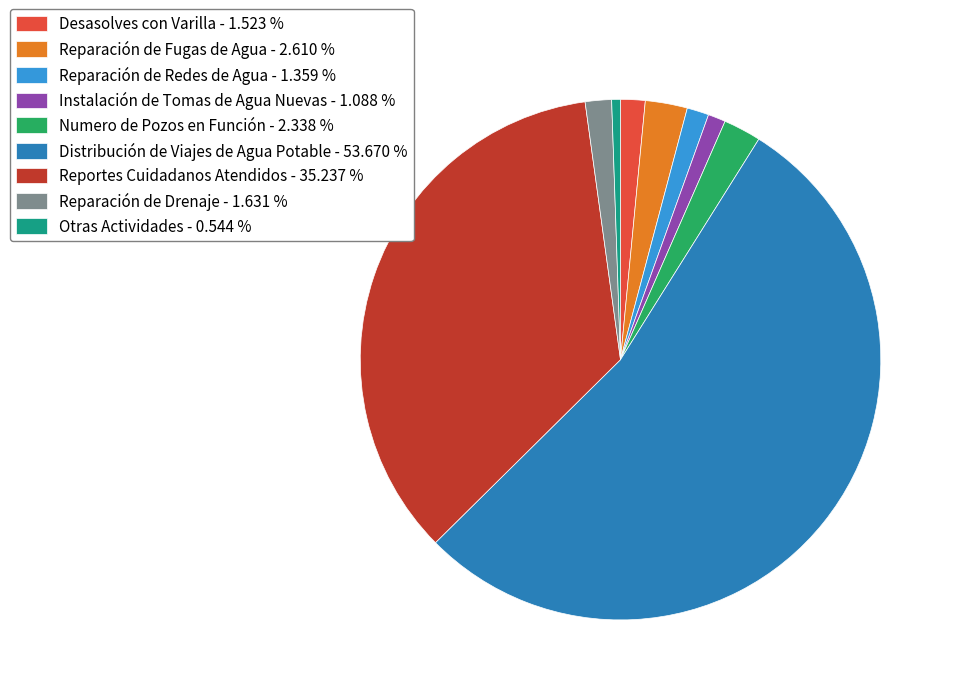

Does Distribución de Viajes de Agua Potable account for over 50% of the chart?

Yes